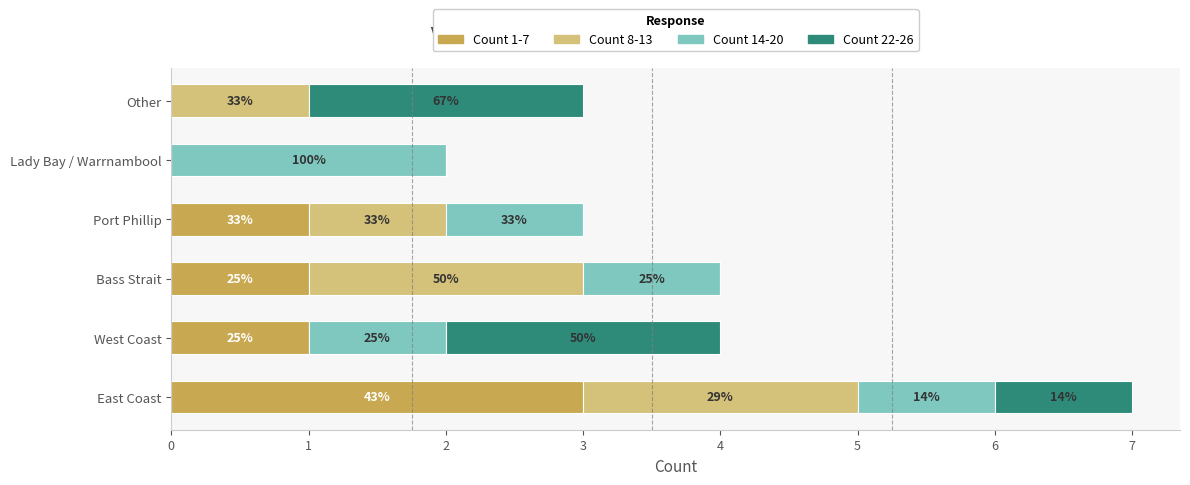

What are all the series names shown in the legend?

Count 1-7, Count 8-13, Count 14-20, Count 22-26